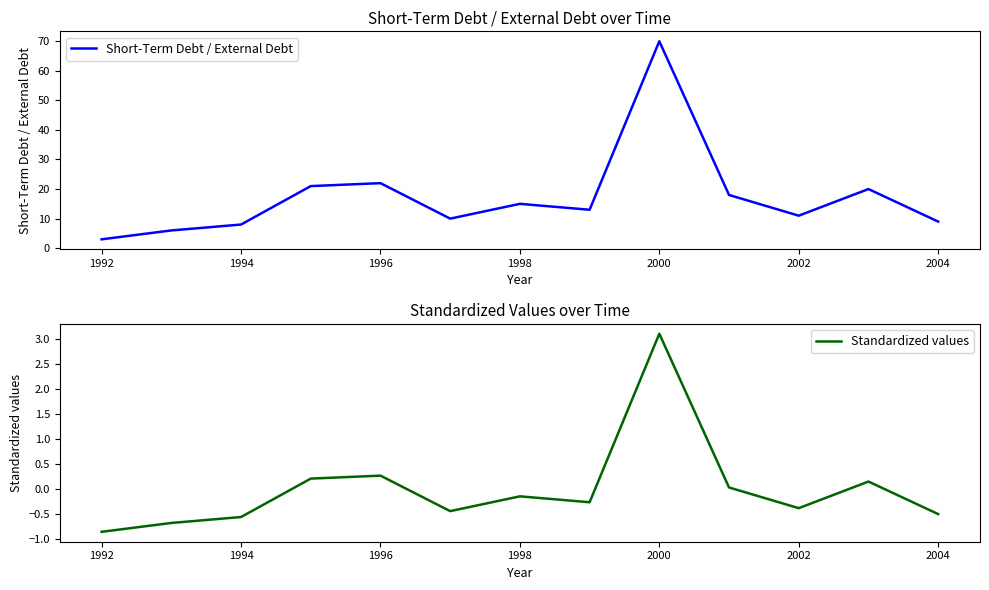

Reading left to right, transcribe all the data shown in this chart.

Short-Term Debt / External Debt: 3.0	6.0	8.0	21.0	22.0	10.0	15.0	13.0	70.0	18.0	11.0	20.0	9.0
Standardized values: -0.9	-0.7	-0.6	0.2	0.3	-0.4	-0.1	-0.3	3.1	0.0	-0.4	0.2	-0.5